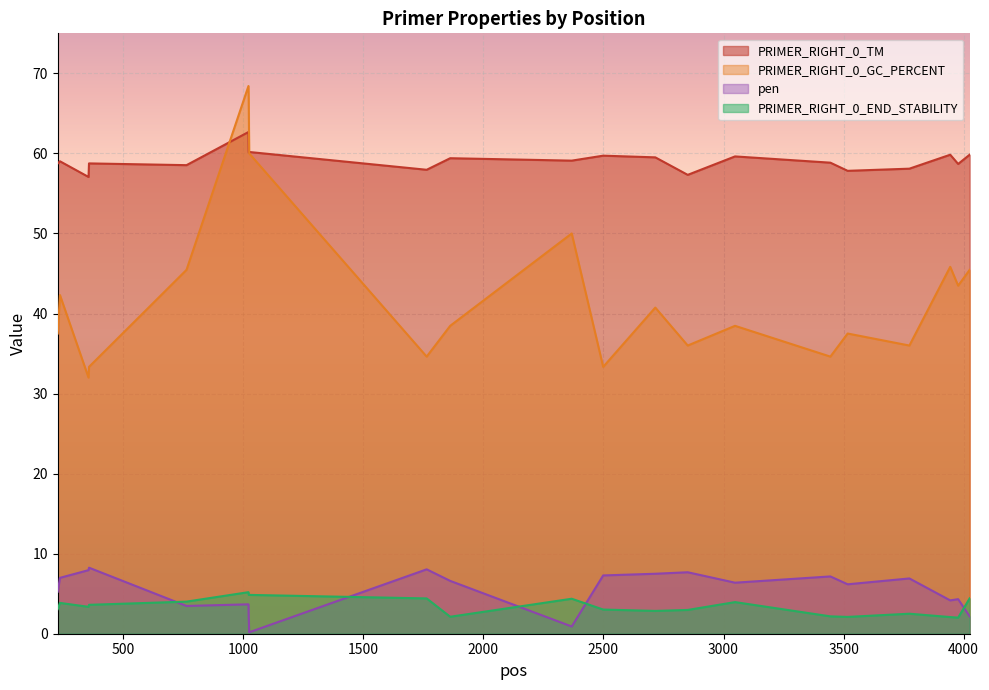

What is the difference between the maximum and second lowest values in the PRIMER_RIGHT_0_TM series?

5.4